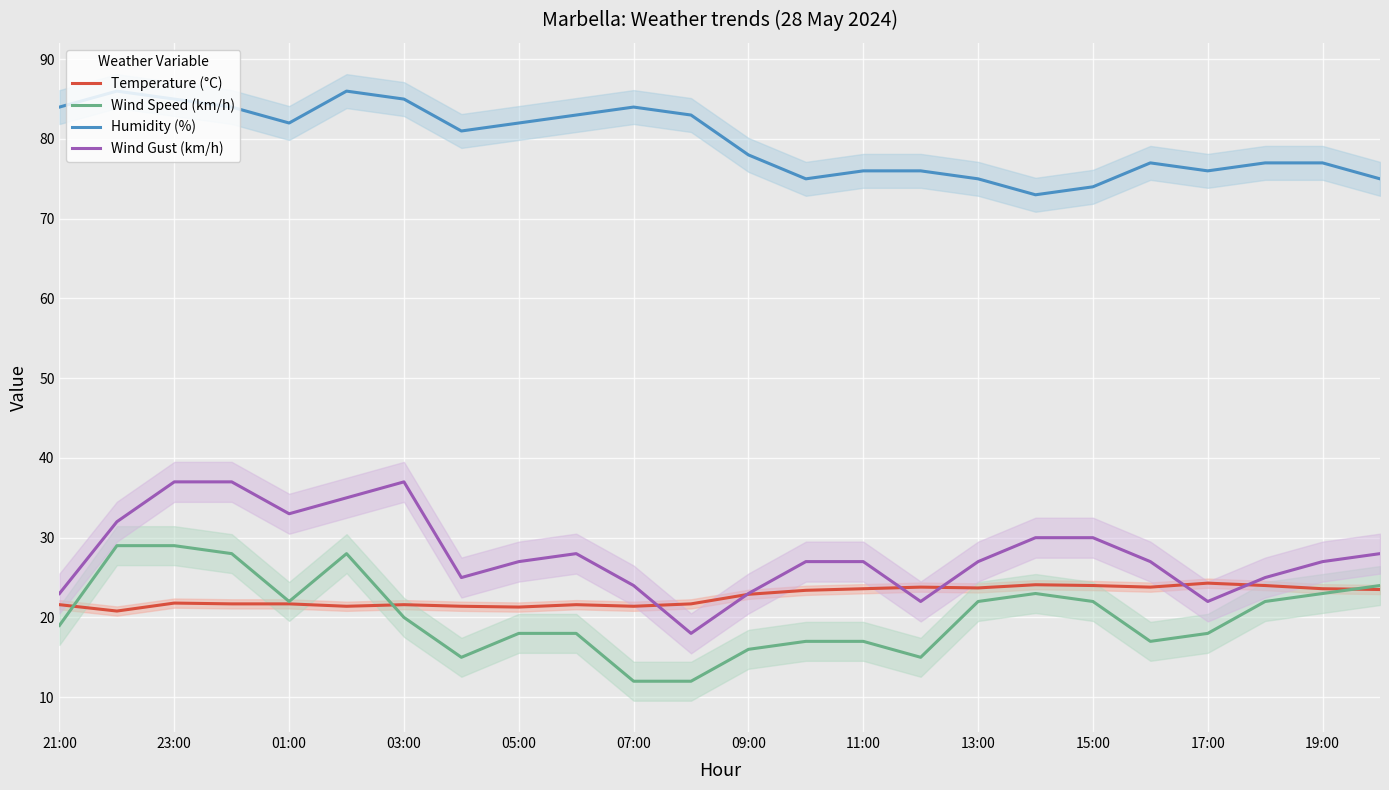

How many intersections are there between Wind Gust (km/h) and Temperature (°C)?

6